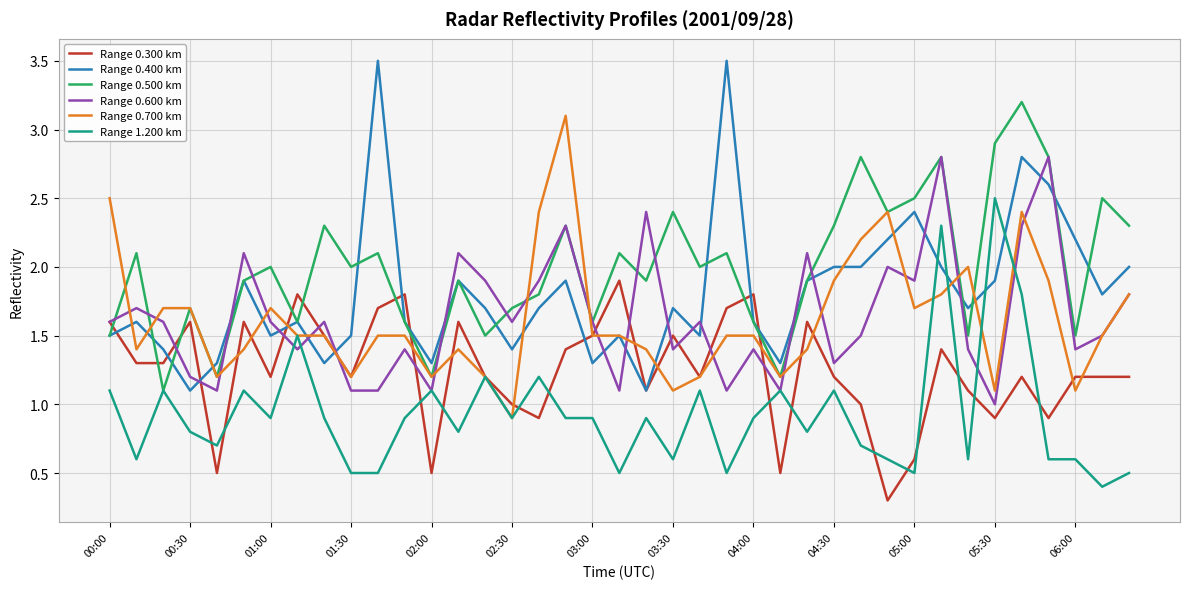

Does the chart display data point markers on the line(s)?

No